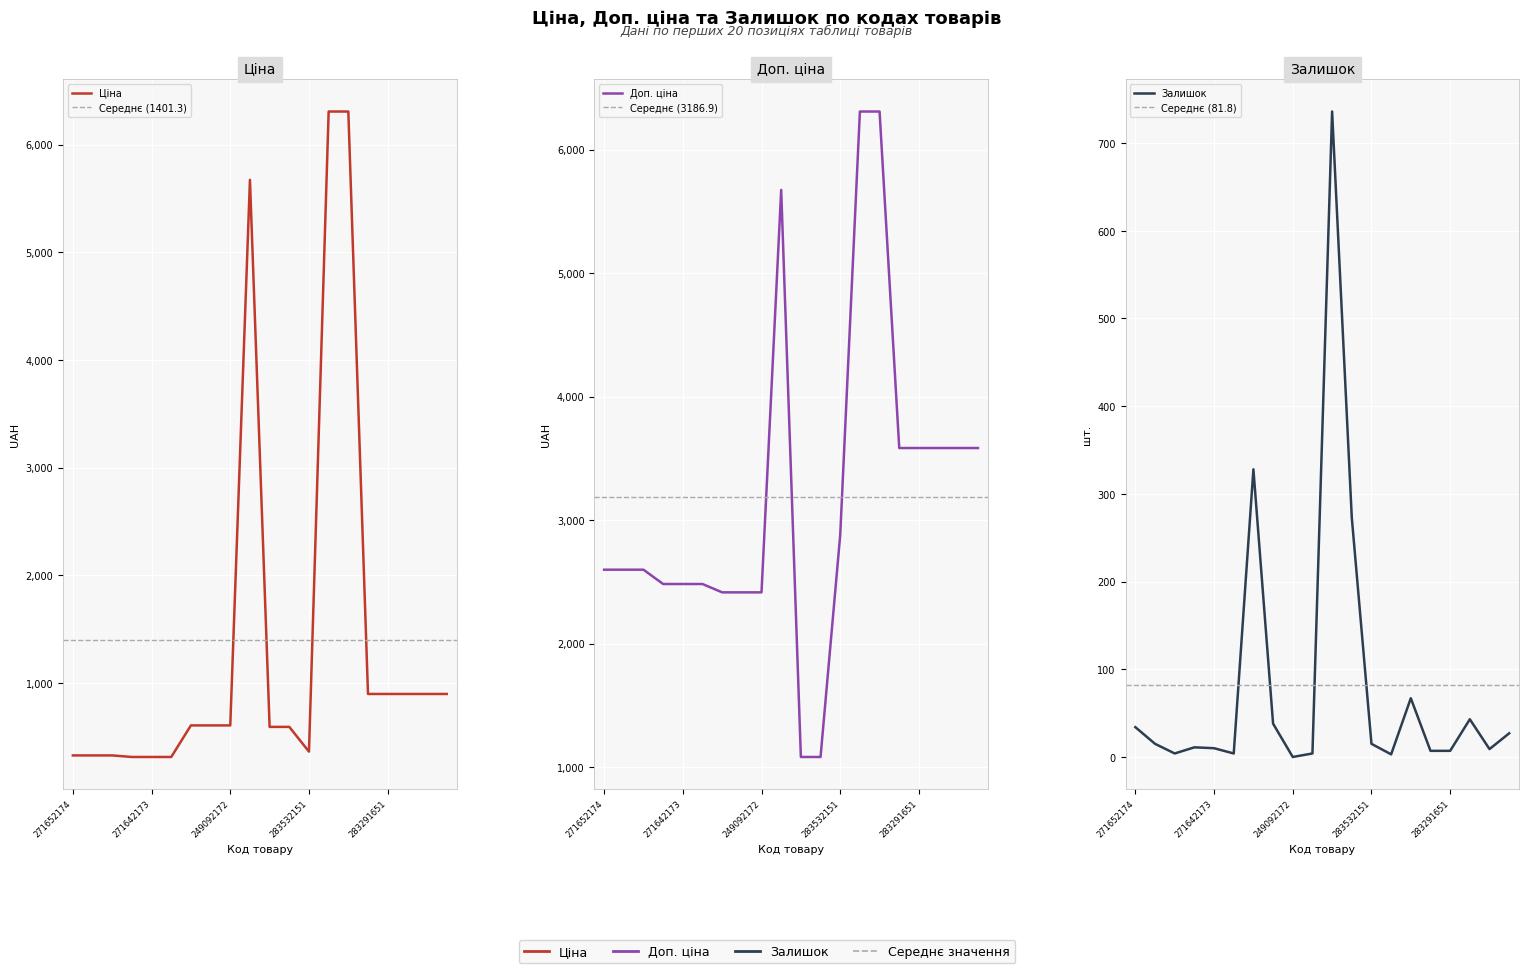

What is the approximate value of Залишок at 271642172?

4.0